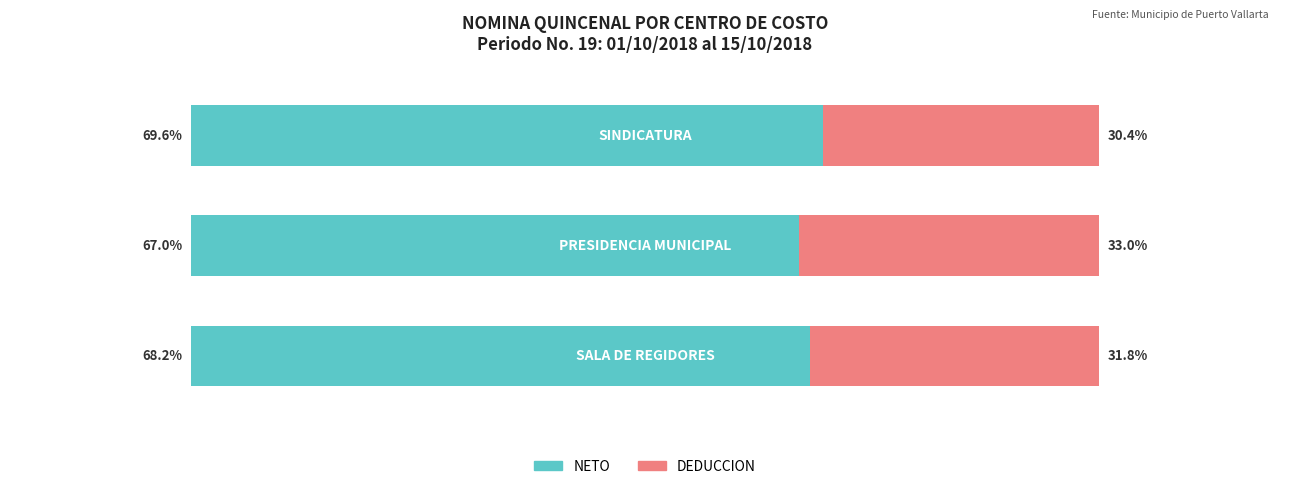

Which series changed the most between 0 and 1?

DEDUCCION